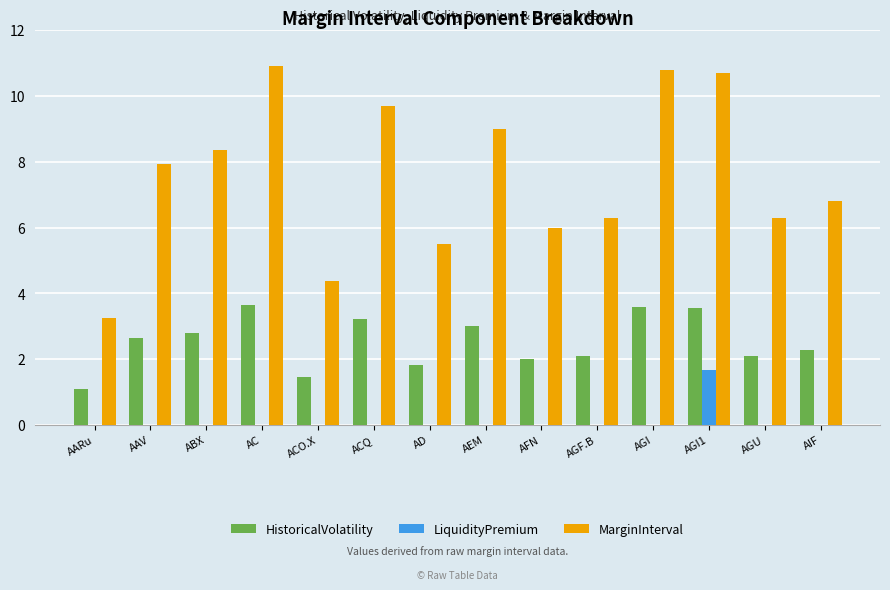

Are the bars grouped side by side (vs. stacked)?

Yes